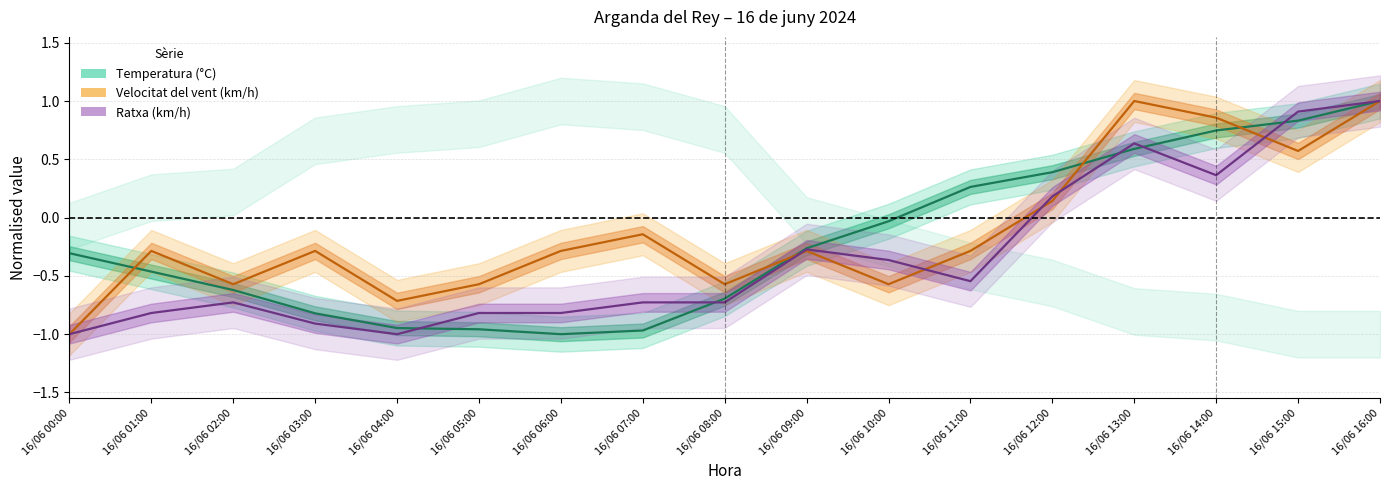

At which label does Ratxa (km/h) reach its minimum?

16/06 00:00